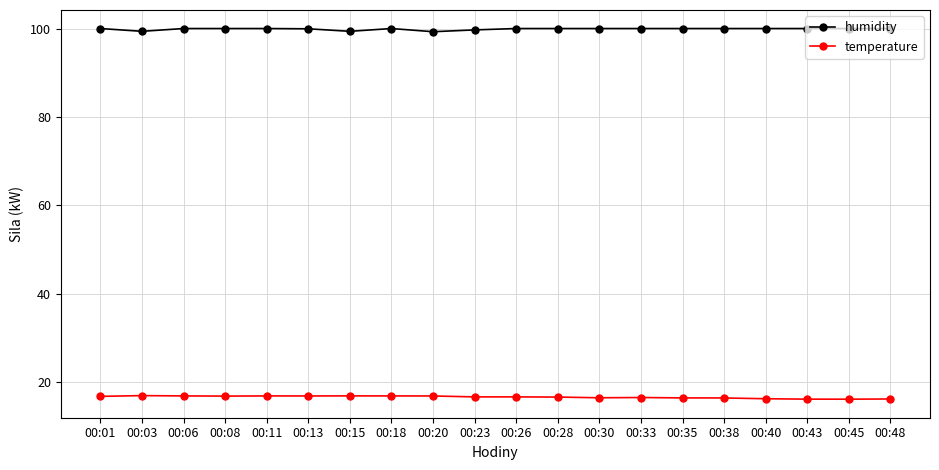

True or false: temperature has more than 2 interior local peaks.

True